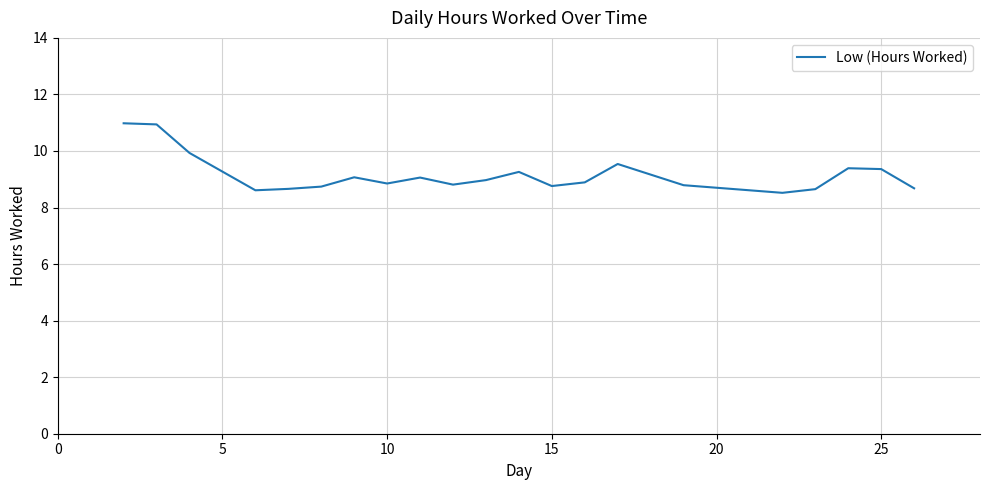

What is the difference between the second highest and minimum values?

2.4